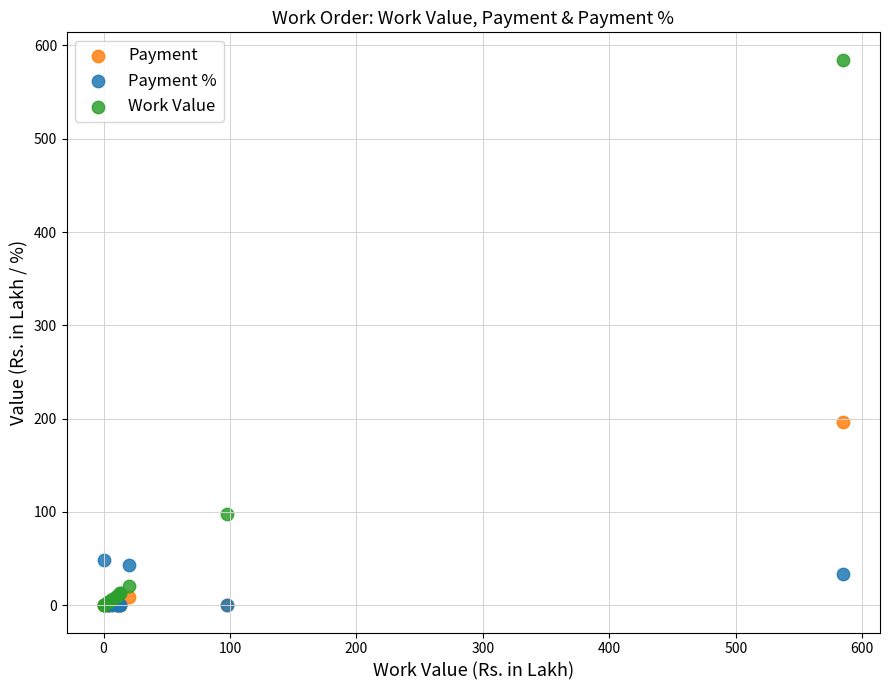

In the Work Value series, what Y value is closest to 292?

97.7